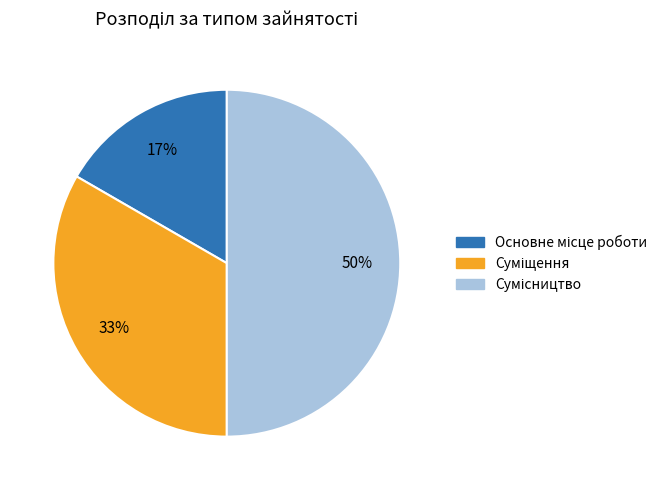

To the nearest percent, what is the average slice percentage?

33%